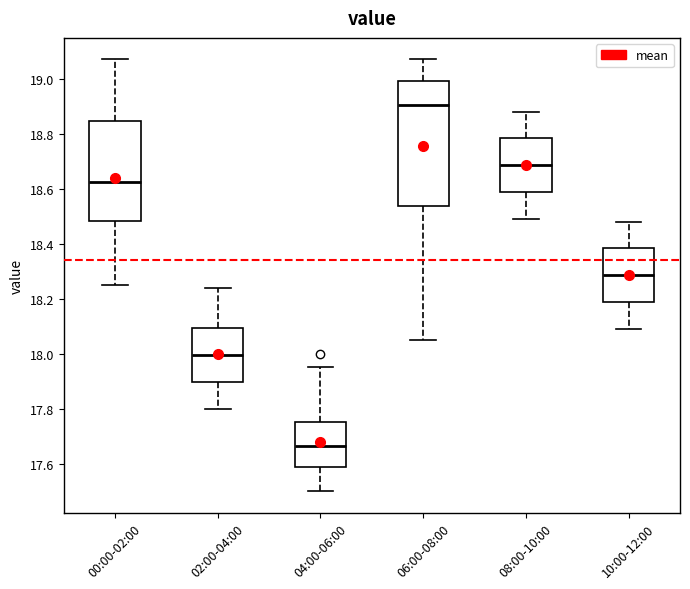

Reading left to right, read every box against the y-axis: the position of its median line, the range the box covers, and the ends of its whiskers. The values are not printed on the chart, so give them approximately, as read against the axis.

00:00-02:00: median 18.62, box 18.48 to 18.84, whiskers 18.26 to 19.08
02:00-04:00: median 18.00, box 17.90 to 18.10, whiskers 17.80 to 18.24
04:00-06:00: median 17.66, box 17.58 to 17.76, whiskers 17.50 to 17.96
06:00-08:00: median 18.90, box 18.54 to 19.00, whiskers 18.06 to 19.08
08:00-10:00: median 18.68, box 18.58 to 18.78, whiskers 18.50 to 18.88
10:00-12:00: median 18.28, box 18.18 to 18.38, whiskers 18.10 to 18.48